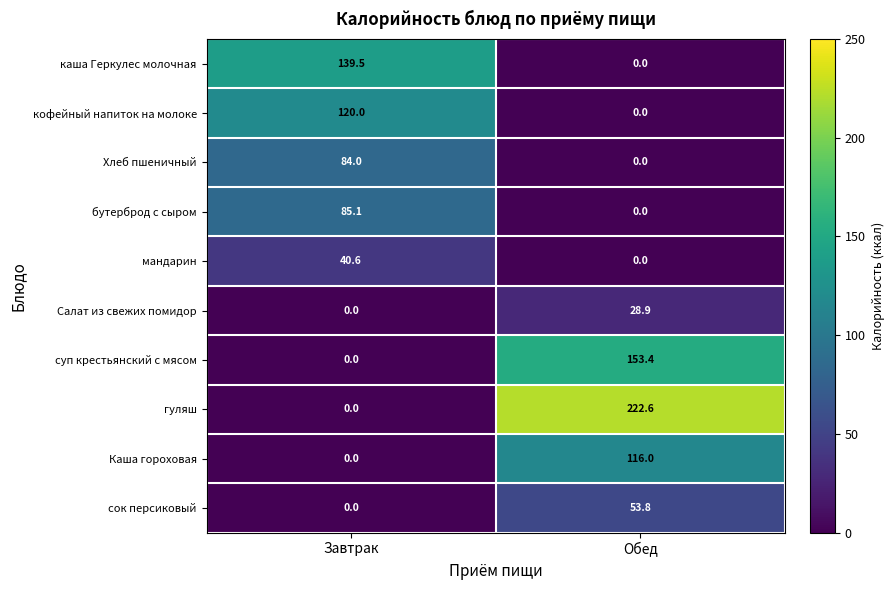

What is the sum of the гуляш values at Завтрак and Обед?

222.6